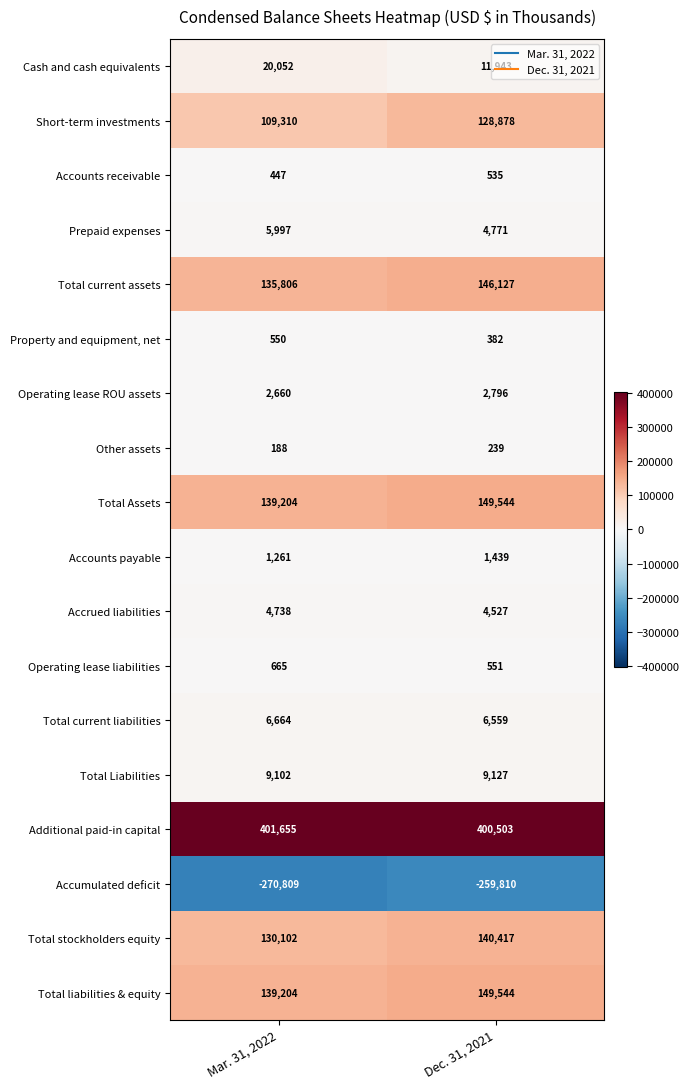

The Other assets series shows 188 at Mar. 31, 2022. True or false?

True